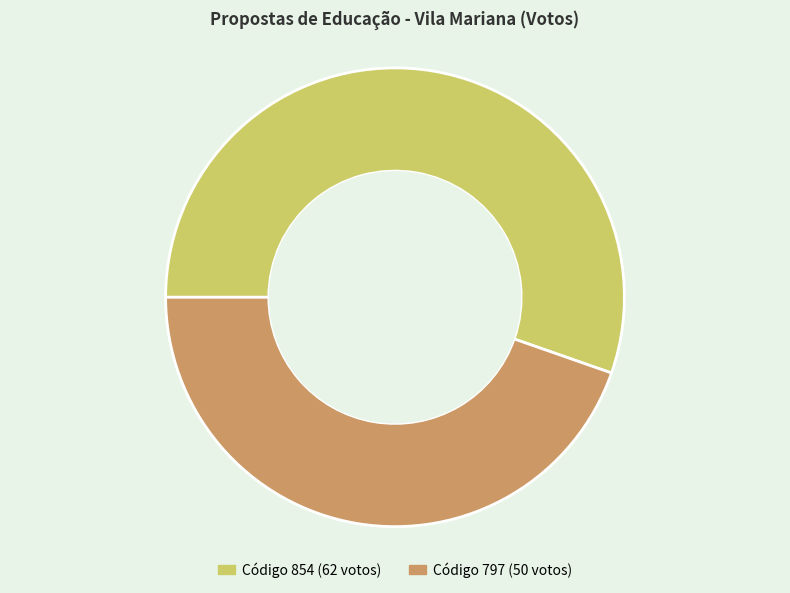

Does any single category account for the majority?

Yes